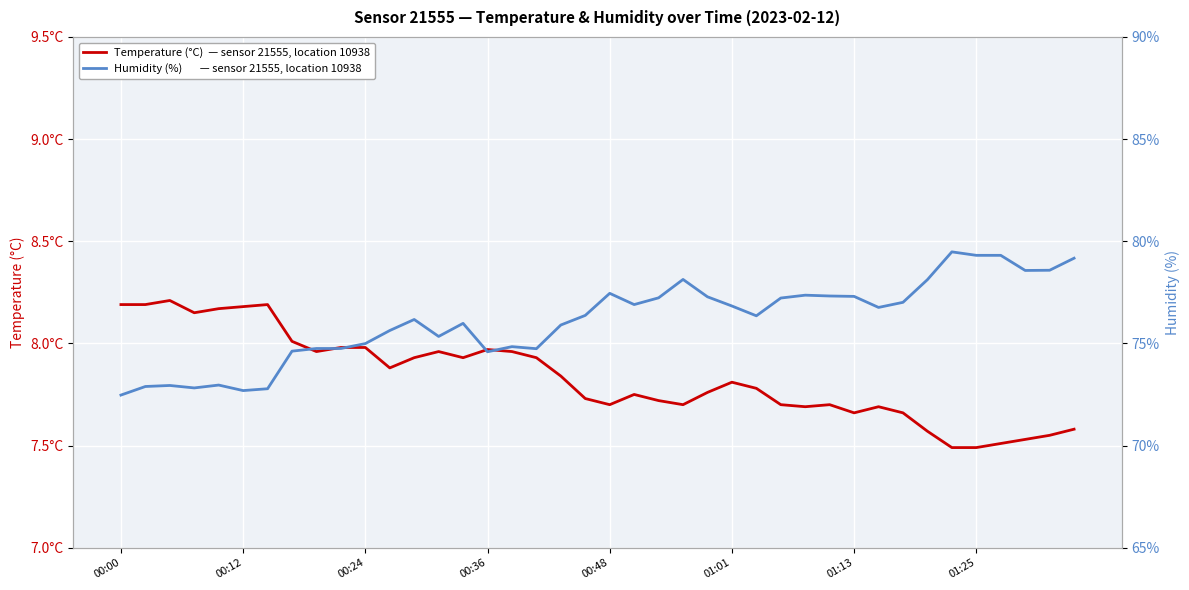

Reading right to left, list all the values displayed in this chart.

temperature: 7.6	7.5	7.5	7.5	7.5	7.5	7.6	7.7	7.7	7.7	7.7	7.7	7.7	7.8	7.8	7.8	7.7	7.7	7.8	7.7	7.7	7.8	7.9	8.0	8.0	7.9	8.0	7.9	7.9	8.0	8.0	8.0	8.0	8.2	8.2	8.2	8.2	8.2	8.2	8.2
humidity: 79.2	78.6	78.6	79.3	79.3	79.5	78.1	77.0	76.8	77.3	77.3	77.4	77.2	76.3	76.8	77.3	78.1	77.2	76.9	77.5	76.4	75.9	74.7	74.8	74.6	76.0	75.3	76.2	75.6	75.0	74.8	74.8	74.6	72.8	72.7	73.0	72.8	72.9	72.9	72.5